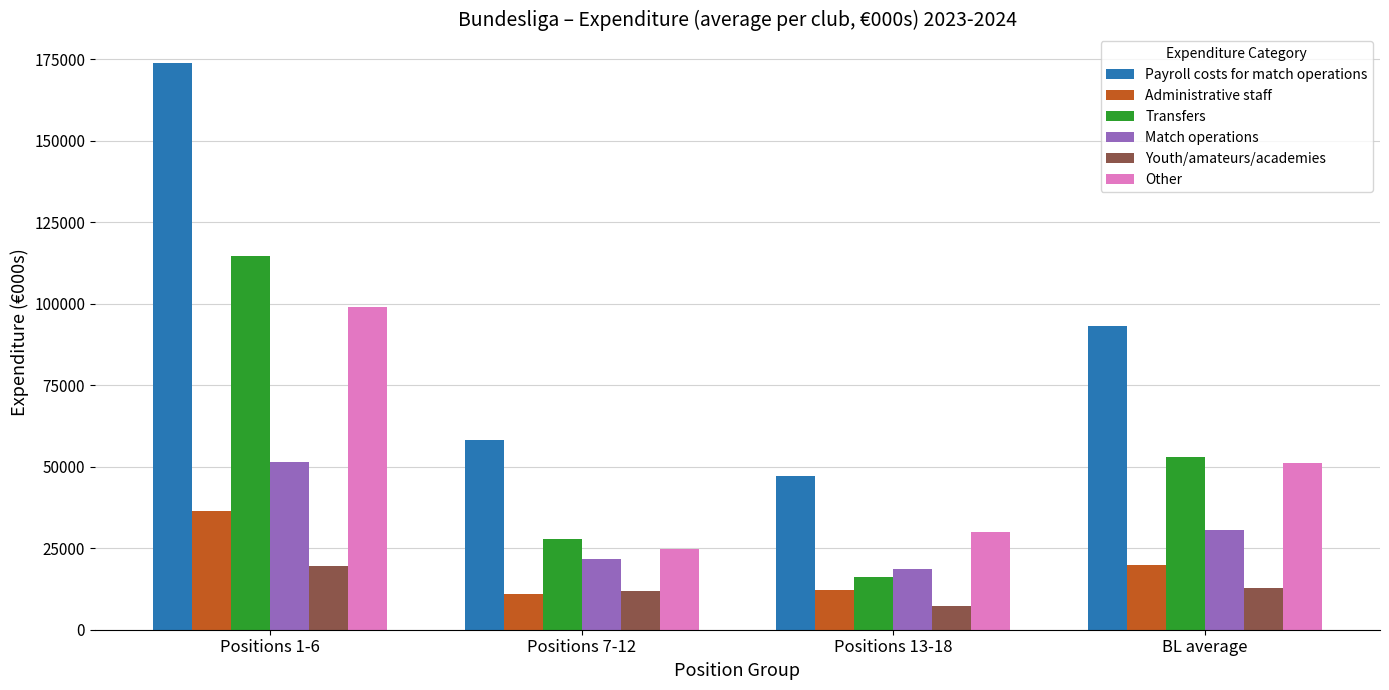

The value of Payroll costs for match operations at Positions 1-6 is 173848. True or false?

True